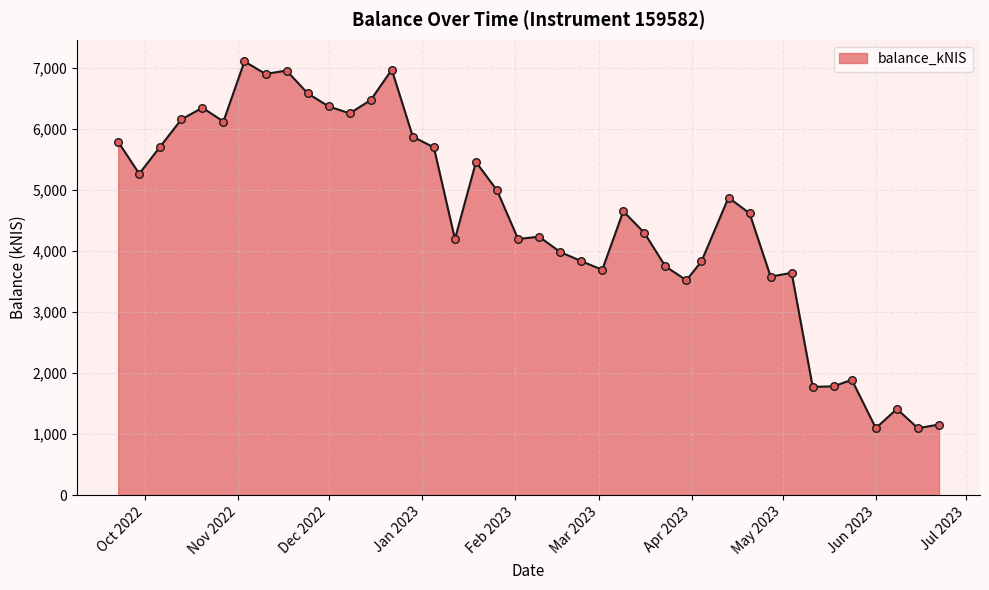

What is the difference between the maximum and minimum values?

6013.0